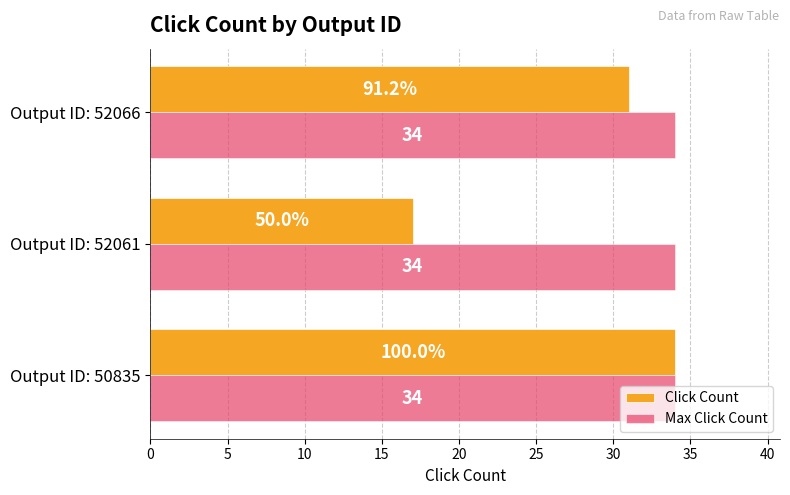

List the labels in order of Click Count value, largest first.

Output ID: 50835, Output ID: 52066, Output ID: 52061